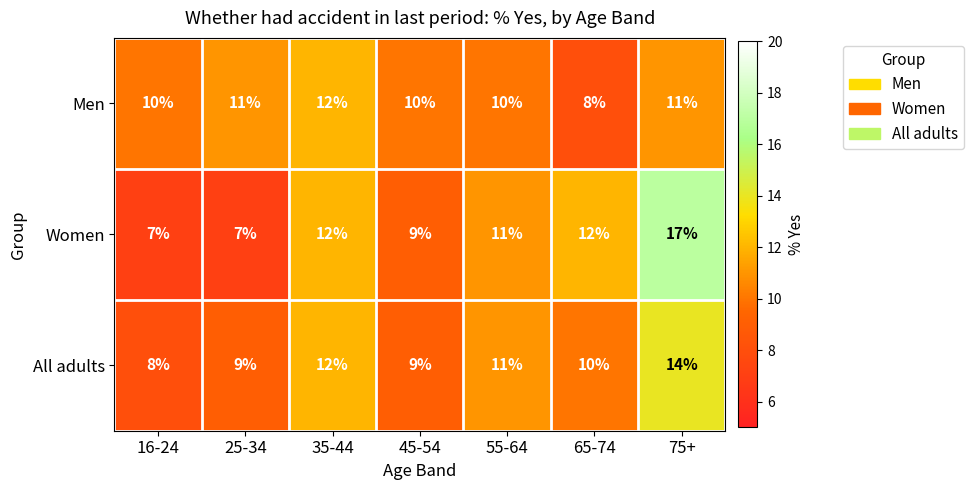

What is the sum of the Men values at 45-54 and 55-64?

20